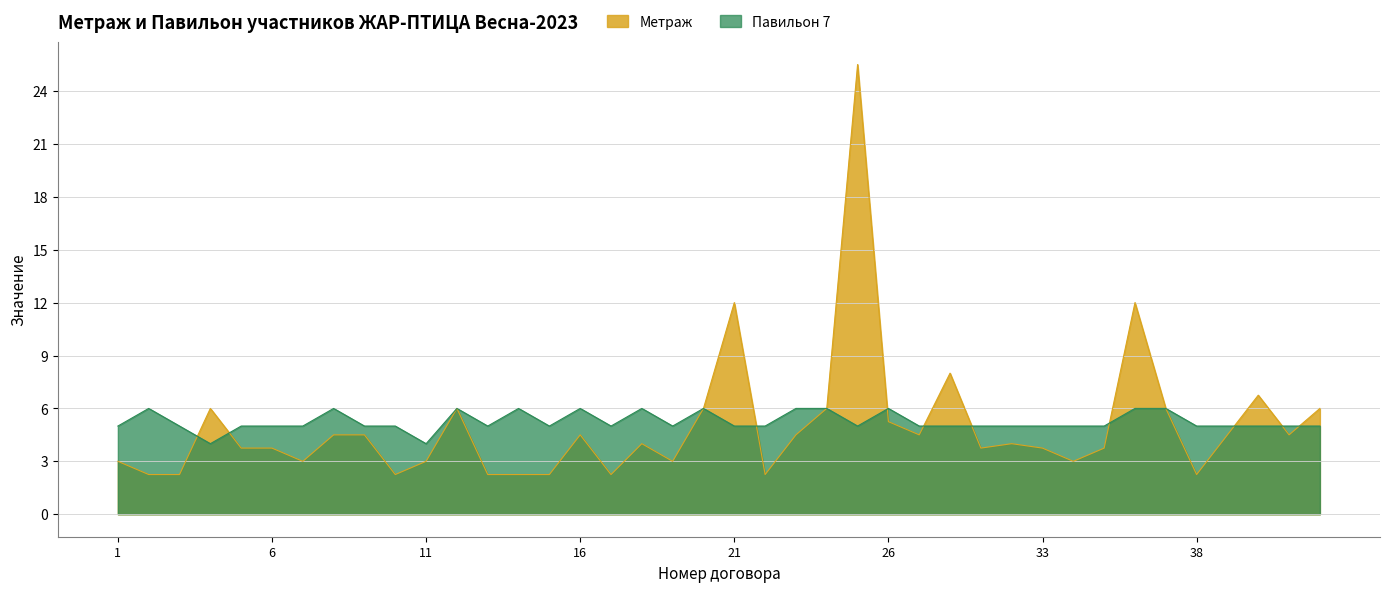

What are all the series names shown in the legend?

Метраж, Павильон 7